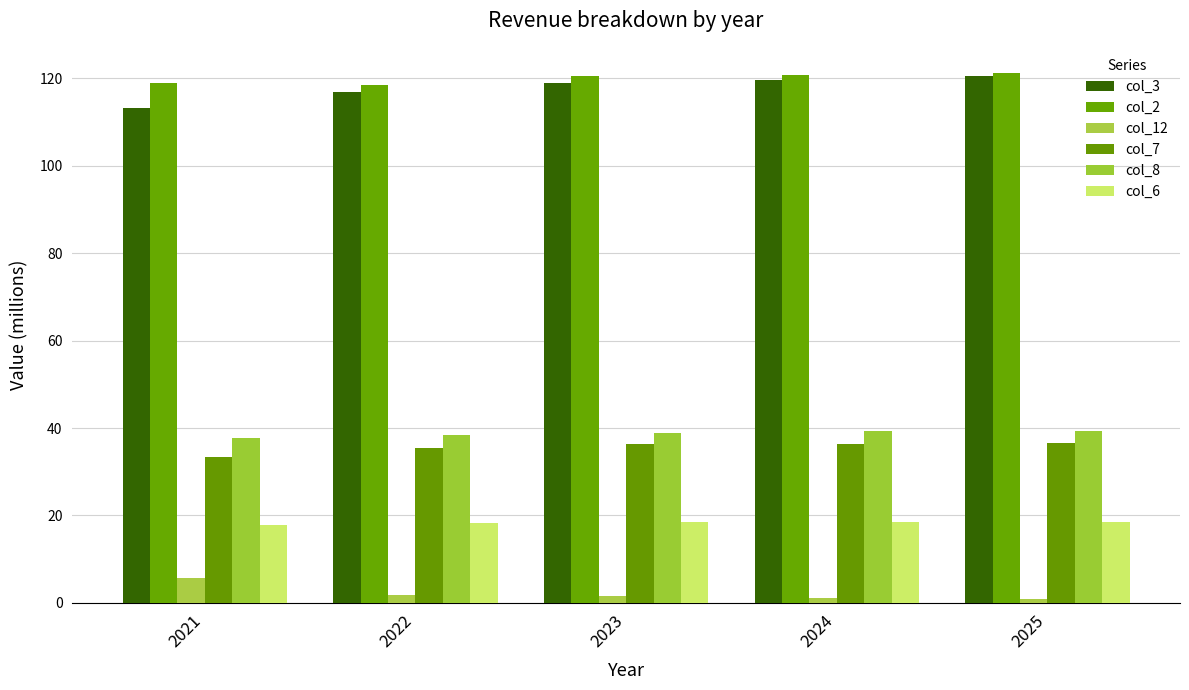

Where is col_3 nearest to the value 116?

2022